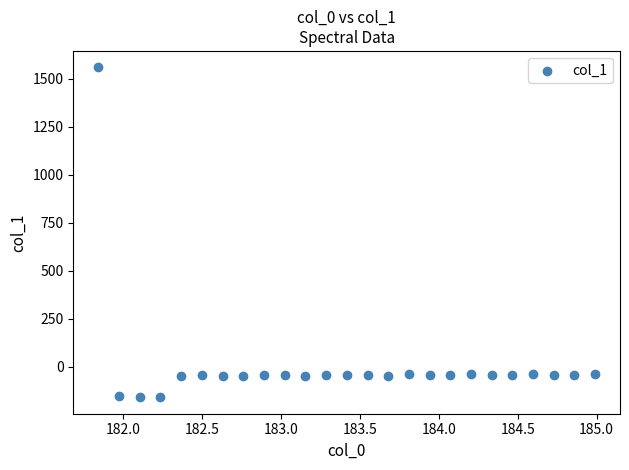

What is the range of X values (max minus min)?

3.1